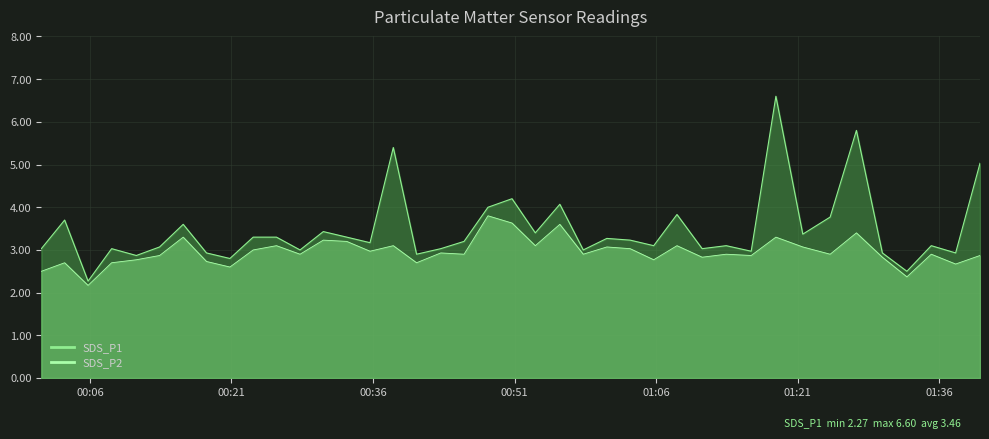

At which category does SDS_P2 reach its first local peak?

2022/10/17 00:03:19